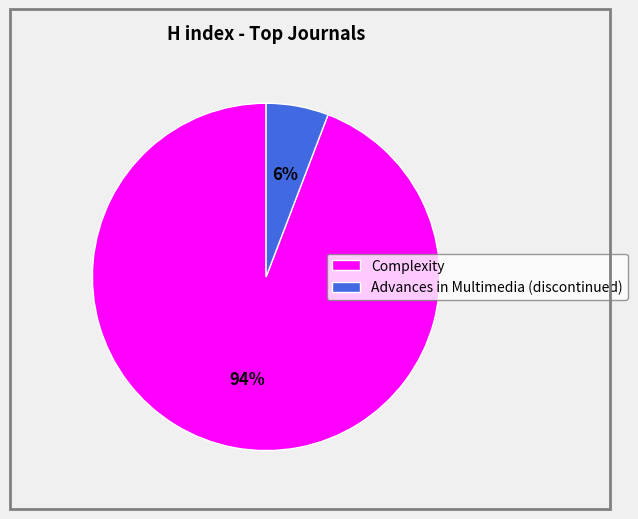

Count the number of slices in the pie.

2